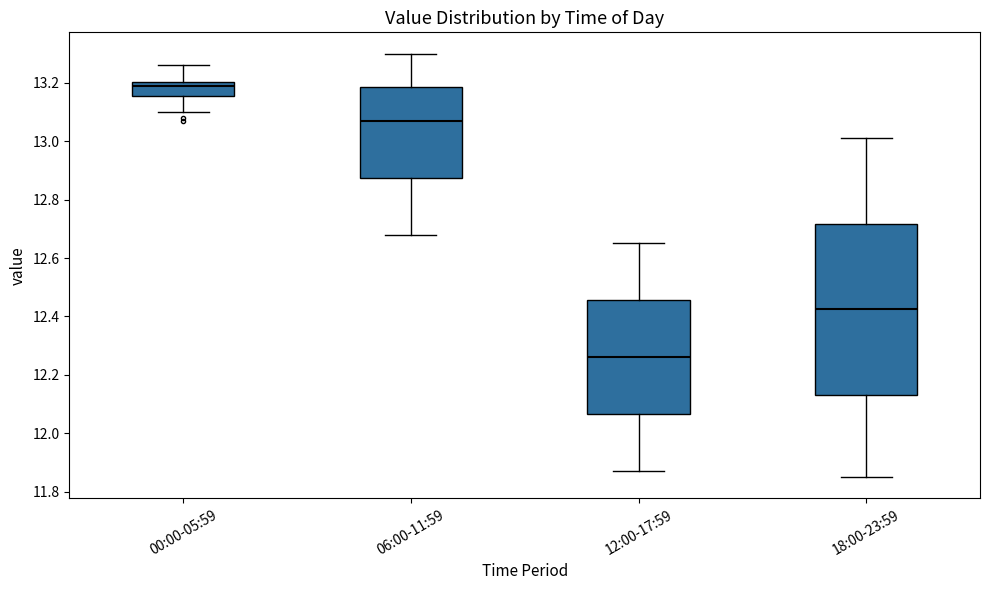

Reading left to right, transcribe this box plot: for each box, give where its median line is, the range the box spans, and where its two whiskers end, as read against the y-axis. The values are not printed on the chart, so give them approximately, as read against the axis.

00:00-05:59: median 13.20 (just below the box's upper edge), box 13.16 to 13.20, whiskers 13.10 to 13.26
06:00-11:59: median 13.08, box 12.88 to 13.18, whiskers 12.68 to 13.30
12:00-17:59: median 12.26, box 12.06 to 12.46, whiskers 11.88 to 12.66
18:00-23:59: median 12.42, box 12.14 to 12.72, whiskers 11.86 to 13.02